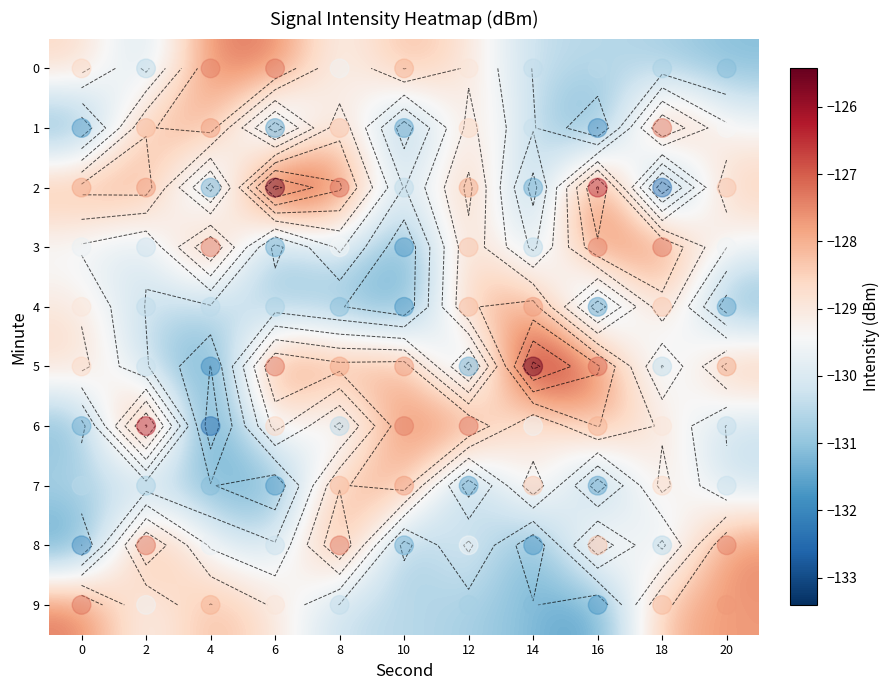

Reading left to right, list all the values displayed in this chart.

0: 0=-128.5	2=-130.6	4=-127.3	6=-127.2	8=-129.6	10=-128.0	12=-128.9	14=-130.4	16=-130.5	18=-130.7	20=-131.2
1: 0=-131.8	2=-128.1	4=-127.7	6=-131.6	8=-128.3	10=-131.6	12=-128.6	14=-130.3	16=-132.0	18=-127.2	20=-129.4
2: 0=-127.8	2=-127.7	4=-131.5	6=-125.4	8=-127.1	10=-130.4	12=-127.8	14=-131.5	16=-126.3	18=-132.5	20=-128.2
3: 0=-129.7	2=-130.3	4=-127.2	6=-131.4	8=-129.4	10=-131.8	12=-128.2	14=-130.6	16=-127.3	18=-127.2	20=-129.6
4: 0=-128.9	2=-130.4	4=-130.5	6=-130.7	8=-131.2	10=-131.8	12=-128.1	14=-127.7	16=-131.6	18=-128.3	20=-131.6
5: 0=-128.6	2=-130.3	4=-132.0	6=-127.2	8=-127.8	10=-127.7	12=-131.5	14=-125.4	16=-127.1	18=-130.4	20=-127.8
6: 0=-131.5	2=-126.3	4=-132.5	6=-128.5	8=-130.6	10=-127.3	12=-127.2	14=-129.6	16=-128.0	18=-128.9	20=-130.4
7: 0=-130.5	2=-130.7	4=-131.2	6=-131.8	8=-128.1	10=-127.7	12=-131.6	14=-128.3	16=-131.6	18=-128.6	20=-130.3
8: 0=-132.0	2=-127.2	4=-129.7	6=-130.3	8=-127.2	10=-131.4	12=-129.4	14=-131.8	16=-128.2	18=-130.6	20=-127.3
9: 0=-127.2	2=-129.6	4=-128.0	6=-128.9	8=-130.4	10=-130.5	12=-130.7	14=-131.2	16=-131.8	18=-128.1	20=-127.7